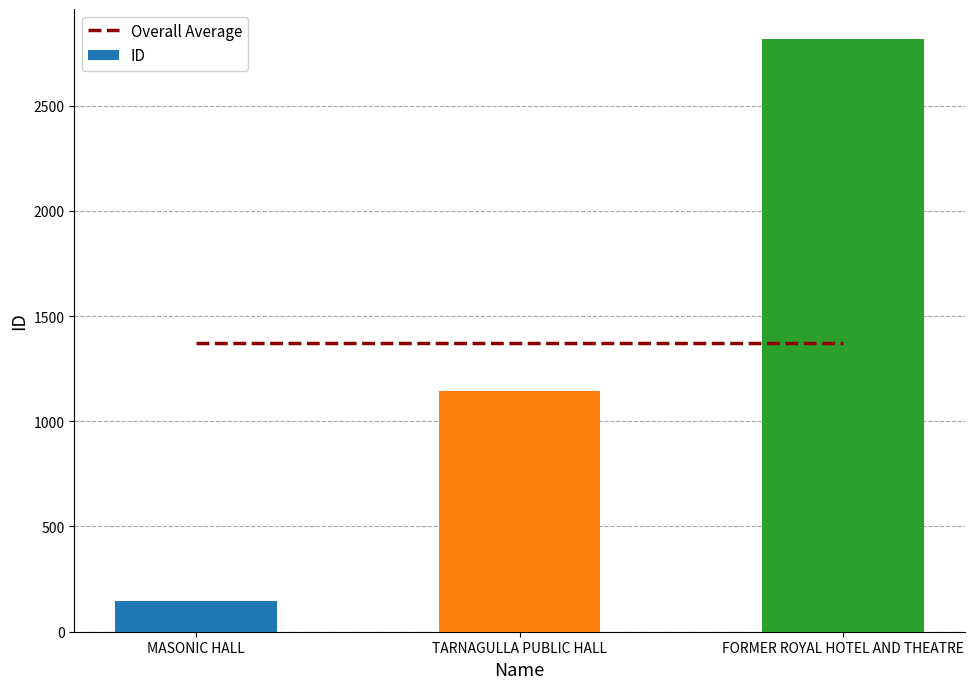

Reading left to right, list all the values displayed in this chart.

Overall Average: 1369.7	1369.7	1369.7
ID: 145.0	1146.0	2818.0